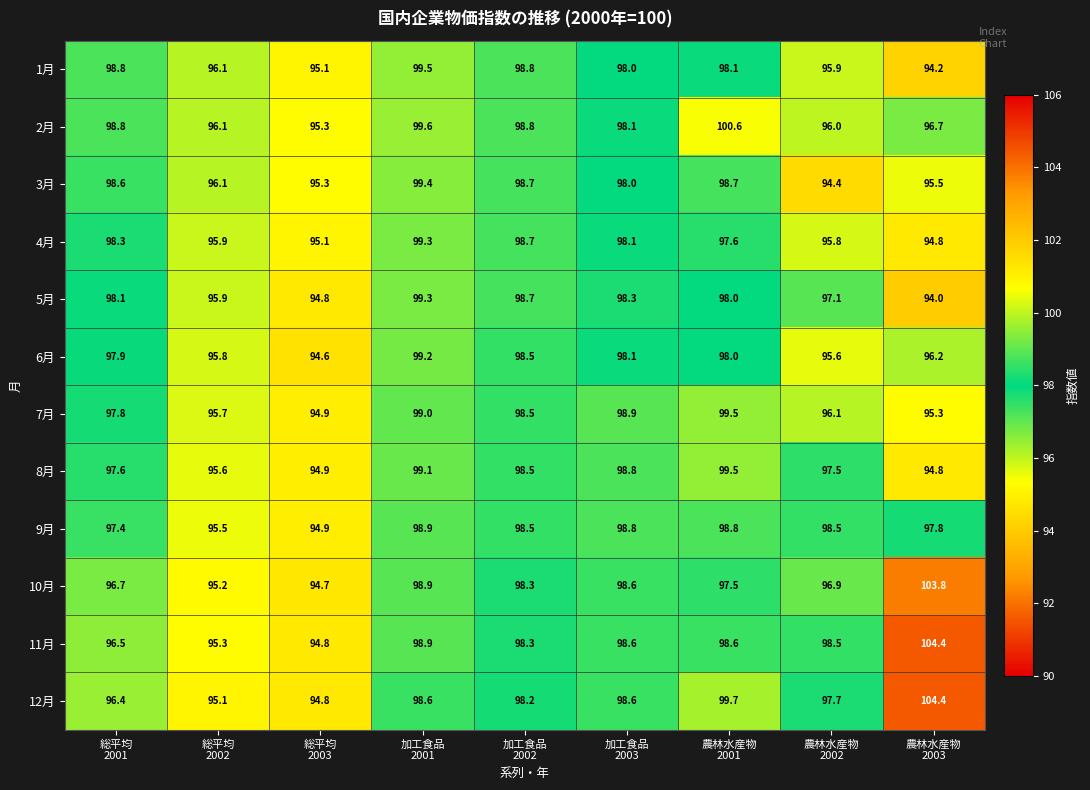

Which series has the largest total across all categories?

11月